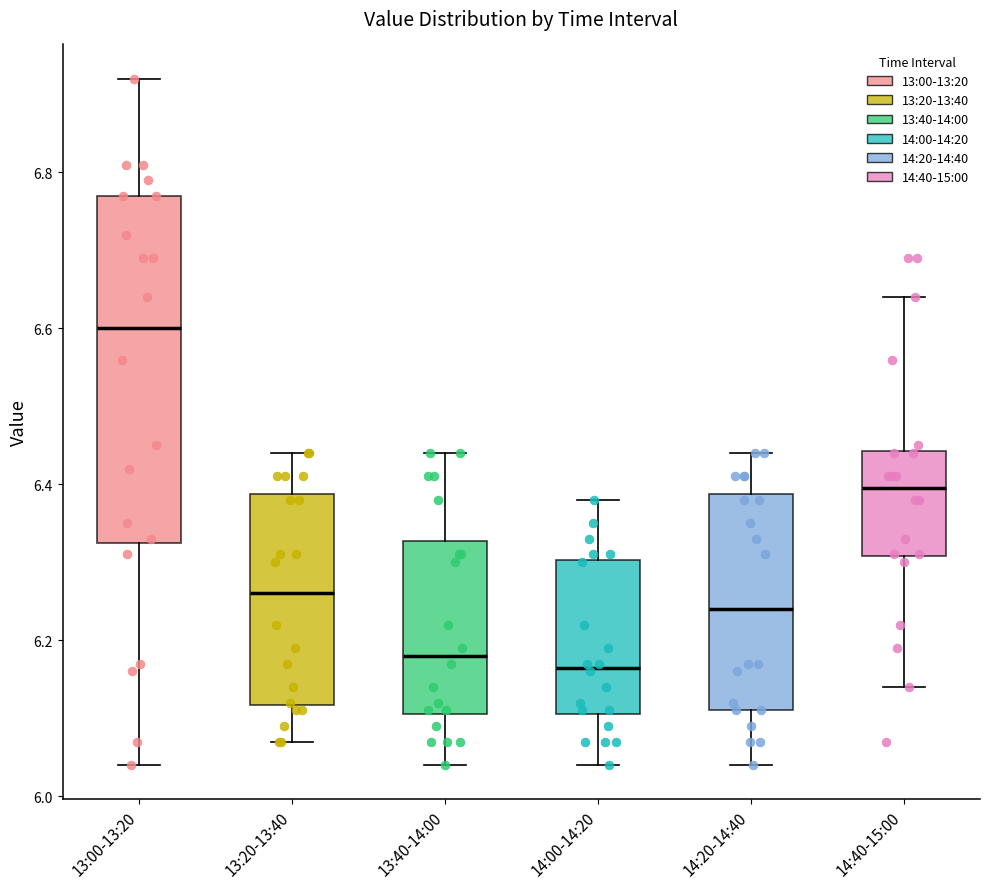

Reading left to right, transcribe this box plot: for each box, give where its median line is, the range the box spans, and where its two whiskers end, as read against the y-axis. The values are not printed on the chart, so give them approximately, as read against the axis.

13:00-13:20: median 6.60, box 6.32 to 6.78, whiskers 6.04 to 6.92
13:20-13:40: median 6.26, box 6.12 to 6.38, whiskers 6.08 to 6.44
13:40-14:00: median 6.18, box 6.10 to 6.32, whiskers 6.04 to 6.44
14:00-14:20: median 6.16, box 6.10 to 6.30, whiskers 6.04 to 6.38
14:20-14:40: median 6.24, box 6.12 to 6.38, whiskers 6.04 to 6.44
14:40-15:00: median 6.40, box 6.30 to 6.44, whiskers 6.14 to 6.64